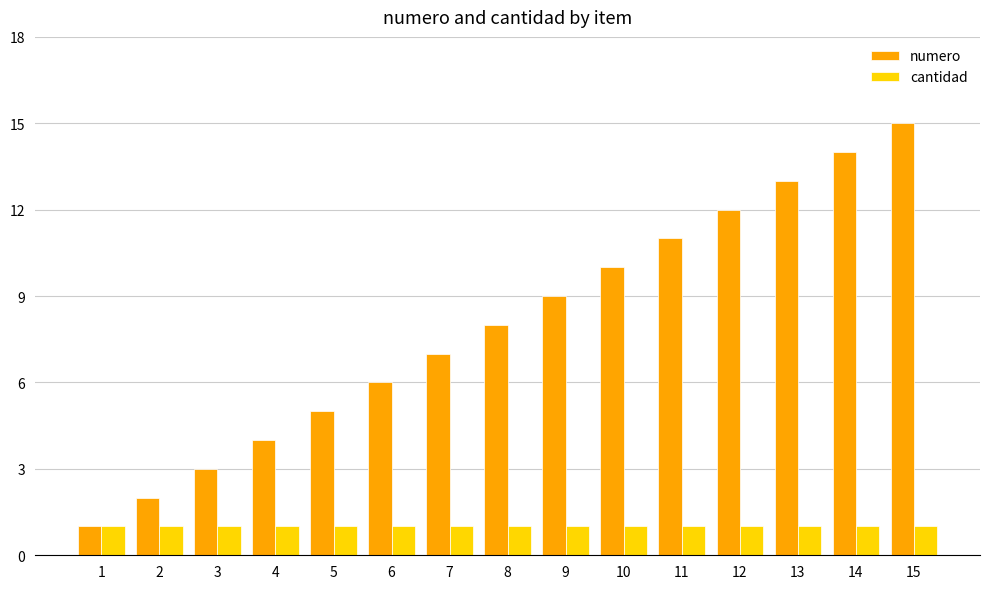

What is the total value across all series at 5?

6